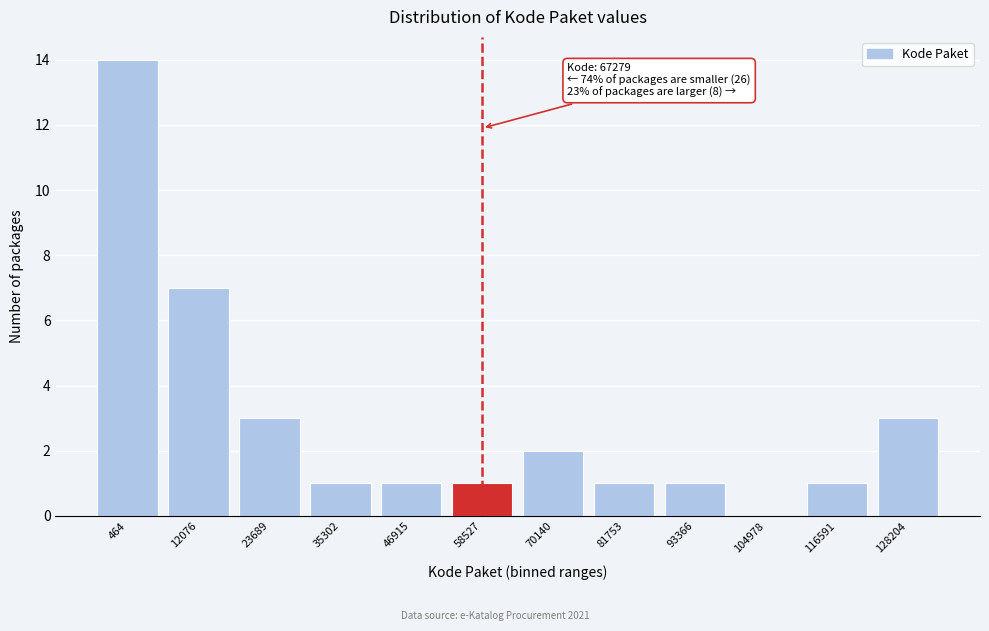

Reading right to left, what are all the values shown in this chart?

128204=3	116591=1	104978=0	93366=1	81753=1	70140=2	58527=1	46915=1	35302=1	23689=3	12076=7	464=14